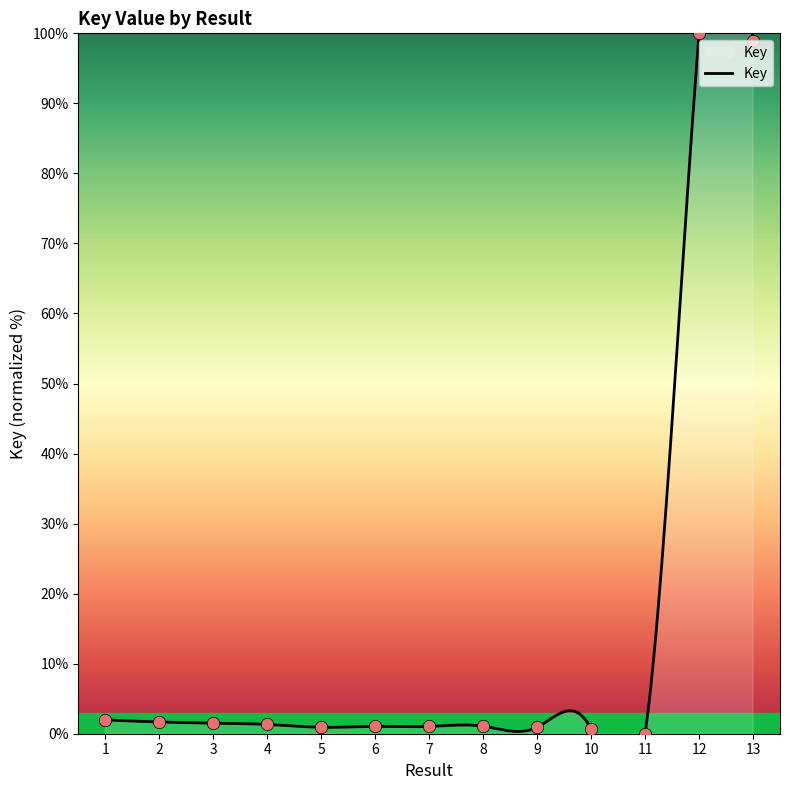

What is the change in value from 4 to 5?

-0.4